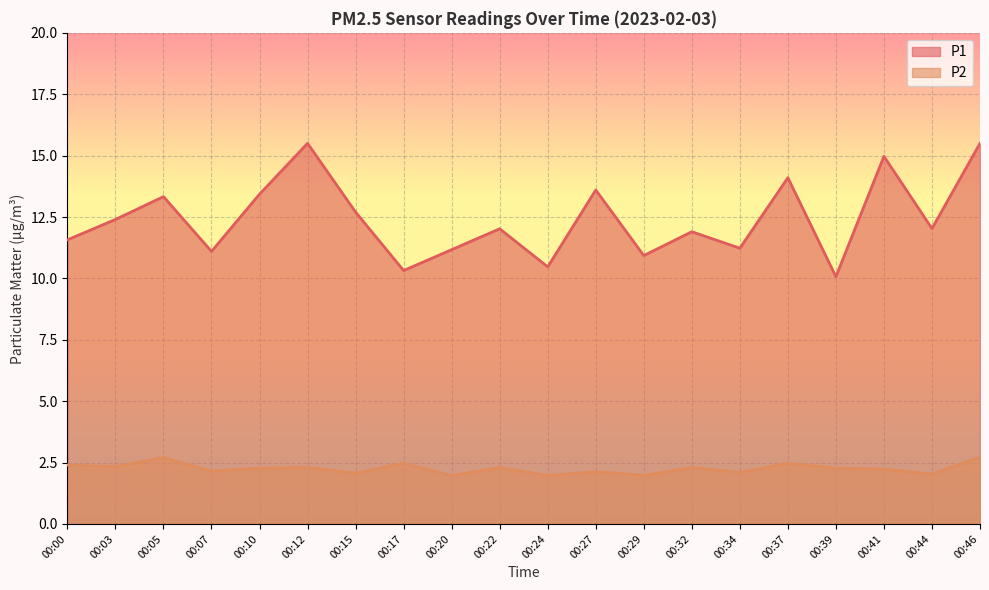

What is the value of the P2 point at the 9th from the left?

2.0